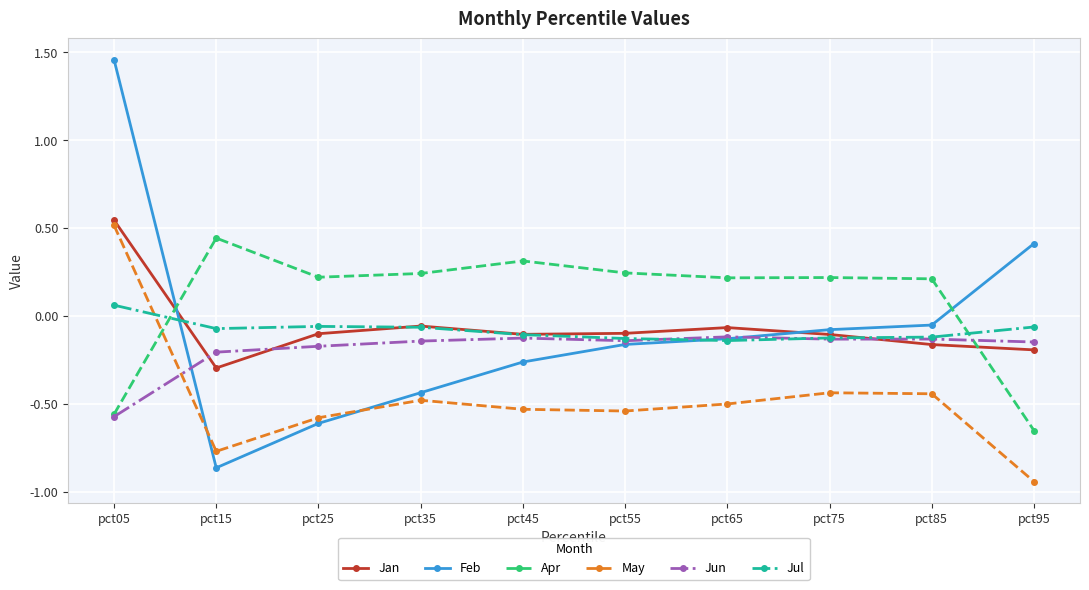

How many data points in Jul are less than 0?

9